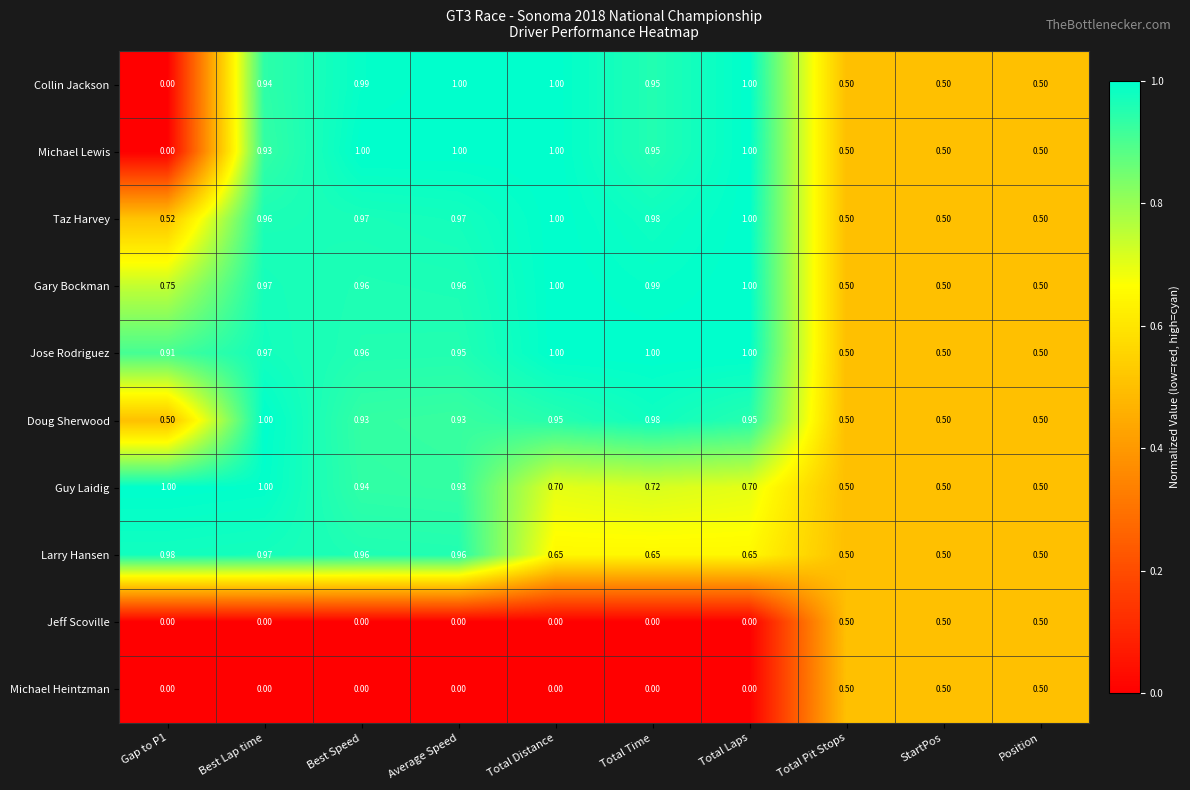

Is the value of Gary Bockman at Total Laps greater than the value of Jeff Scoville at Position?

Yes